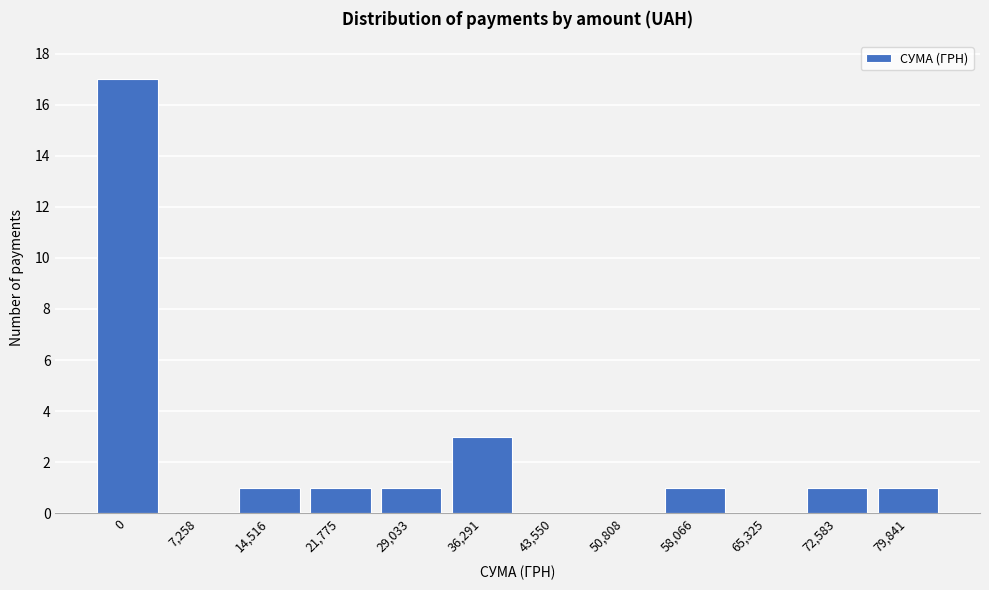

Reading left to right, extract all data points from this chart.

0=17	7,258=0	14,516=1	21,775=1	29,033=1	36,291=3	43,550=0	50,808=0	58,066=1	65,325=0	72,583=1	79,841=1